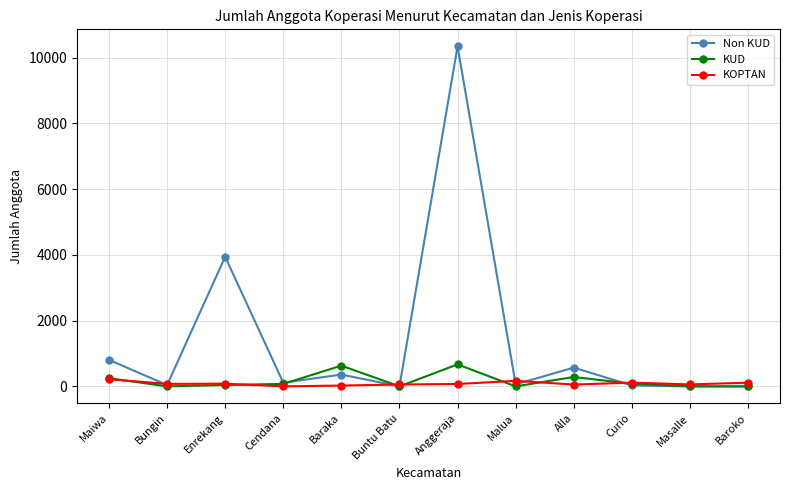

What is the difference between the maximum and minimum values in the KOPTAN series?

217